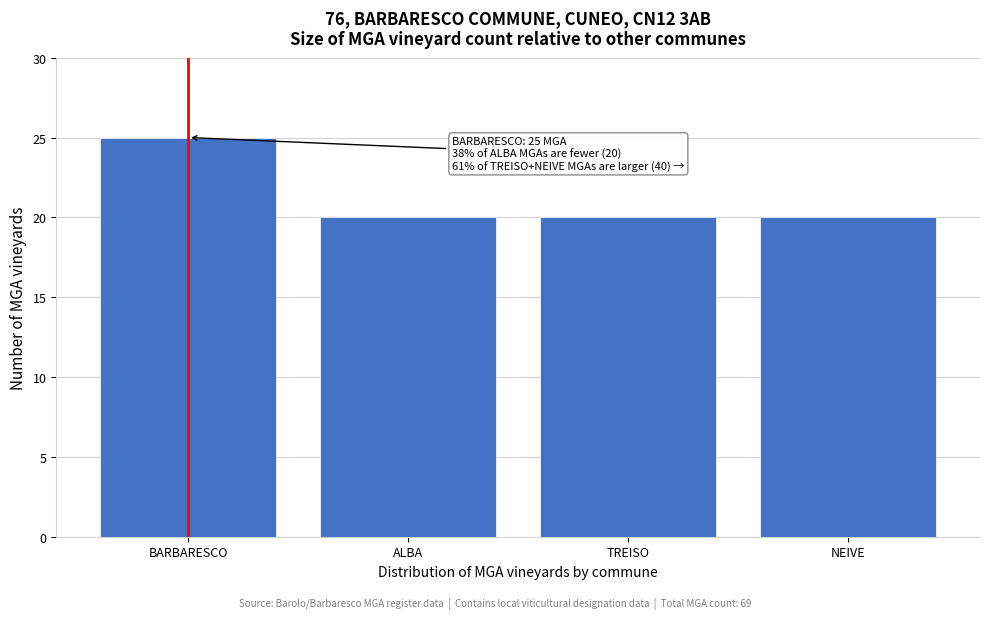

Reading left to right, transcribe all the data shown in this chart.

BARBARESCO=25	ALBA=20	TREISO=20	NEIVE=20